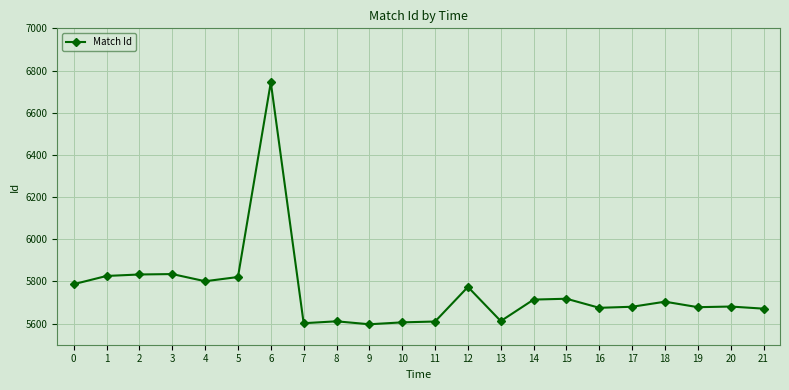

What is the maximum value shown in the chart?

6744